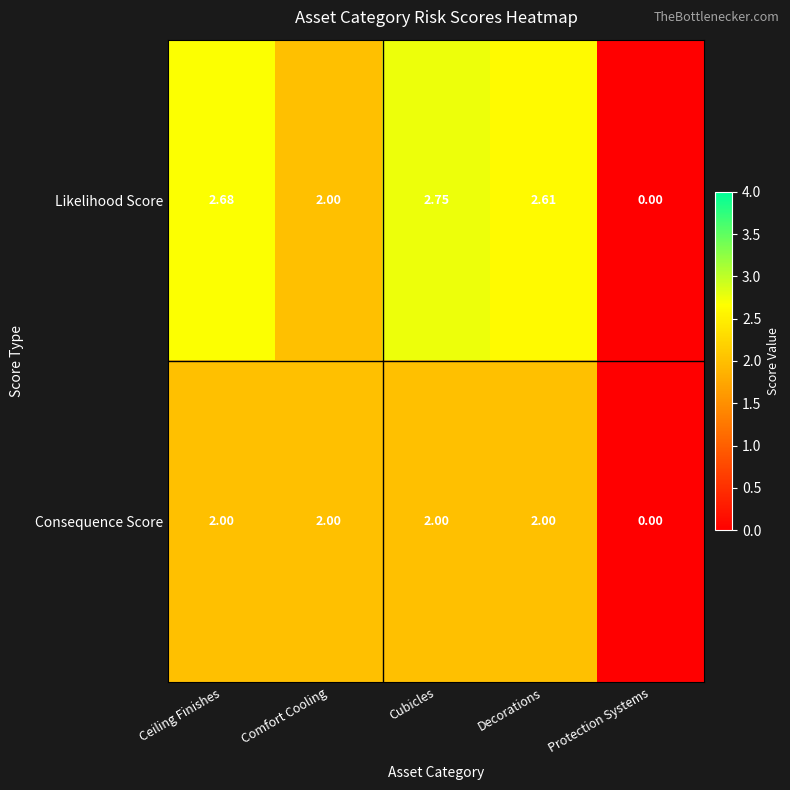

Which series changed the most between Comfort Cooling and Decorations?

Likelihood Score